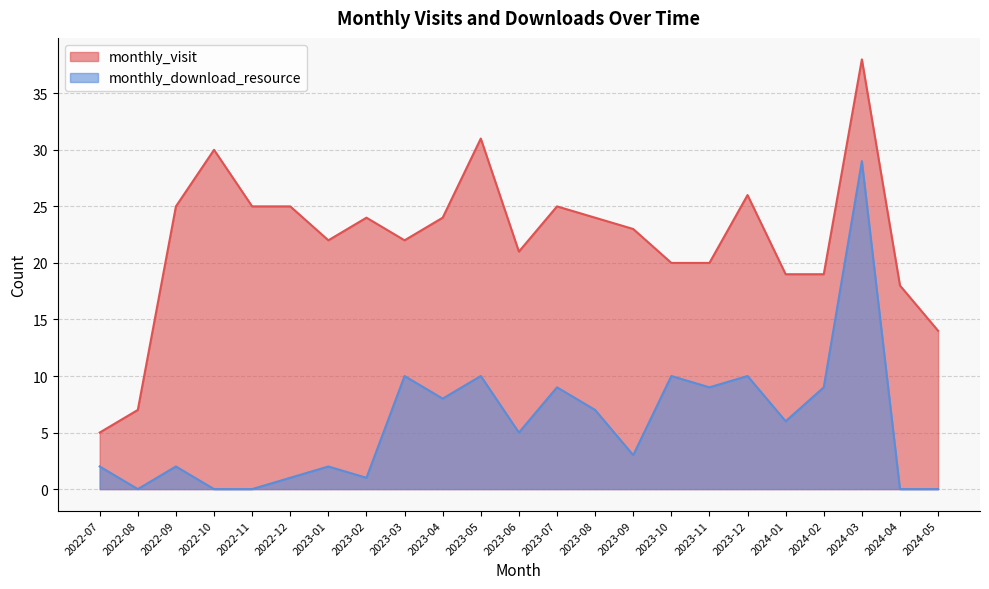

Which has a higher value, 2024-01 or 2024-04?

2024-01